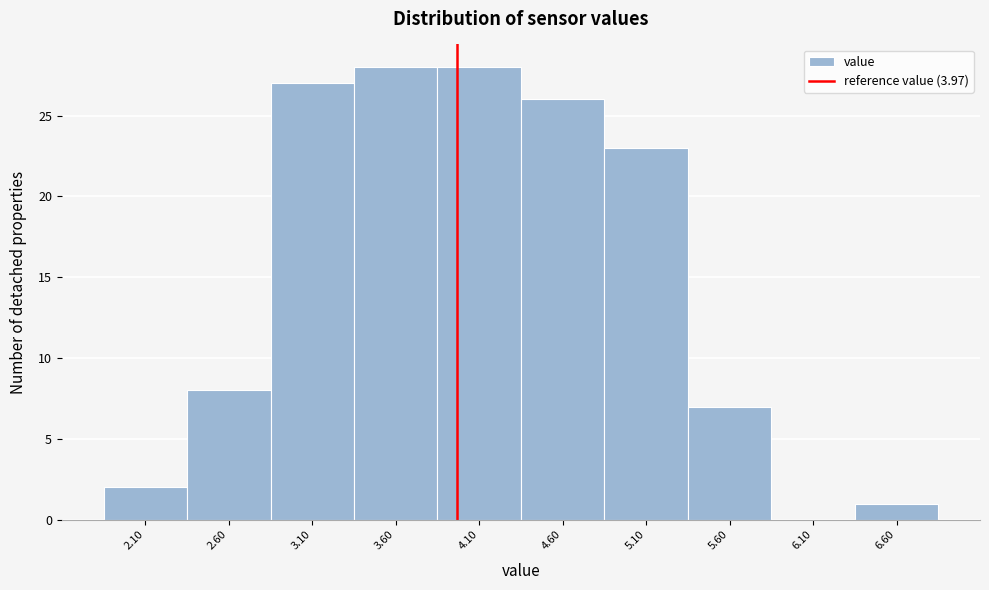

Reading left to right, list every bar in this chart as the range it spans on the x-axis followed by its height. The values are not printed on the chart, so give them approximately, as read against the axis.

1.85 to 2.35: 2
2.35 to 2.85: 8
2.85 to 3.35: 27
3.35 to 3.85: 28
3.85 to 4.35: 28
4.35 to 4.85: 26
4.85 to 5.35: 23
5.35 to 5.85: 7
5.85 to 6.35: 0
6.35 to 6.85: 1